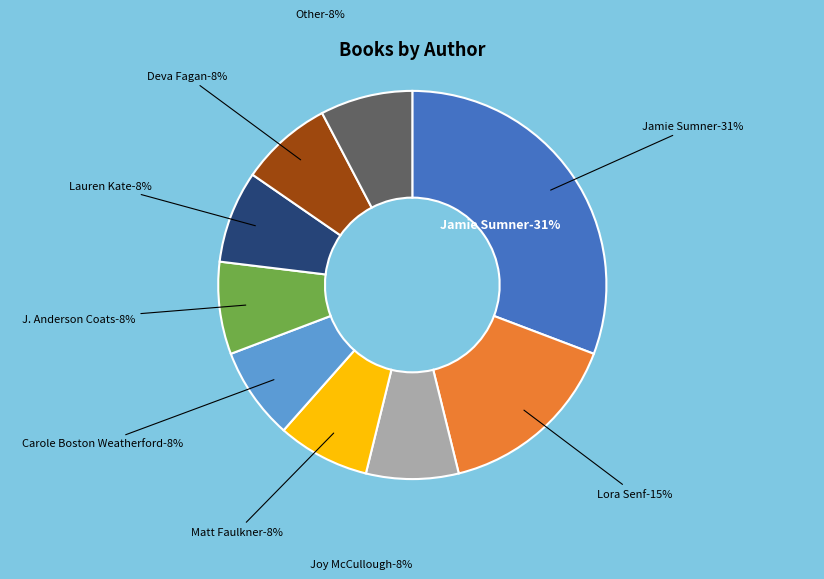

Is Deva Fagan the majority of the pie?

No